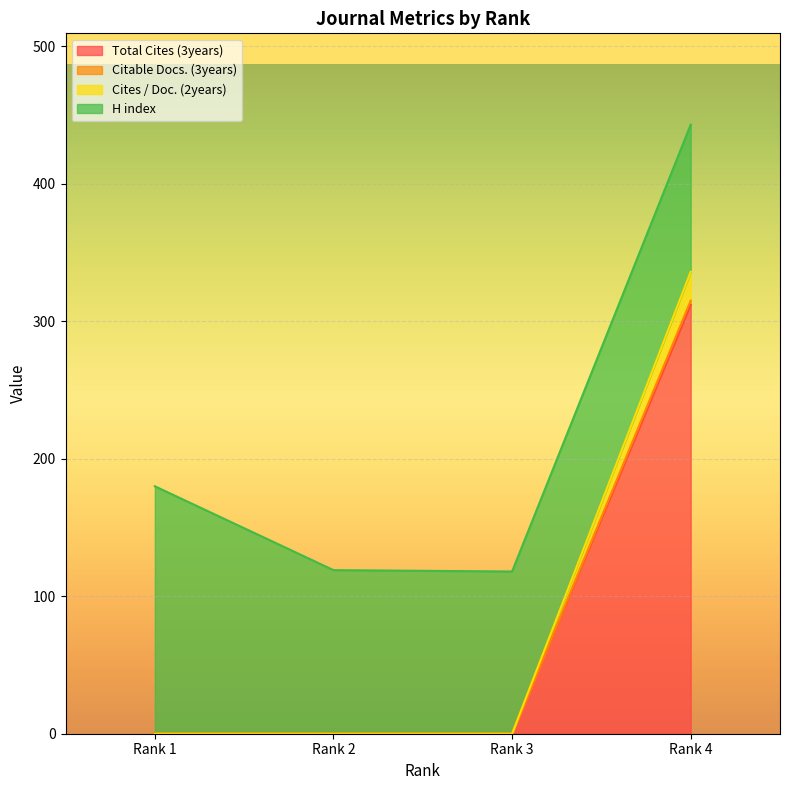

The value of Total Cites (3years) at Rank 4 is 456. True or false?

False